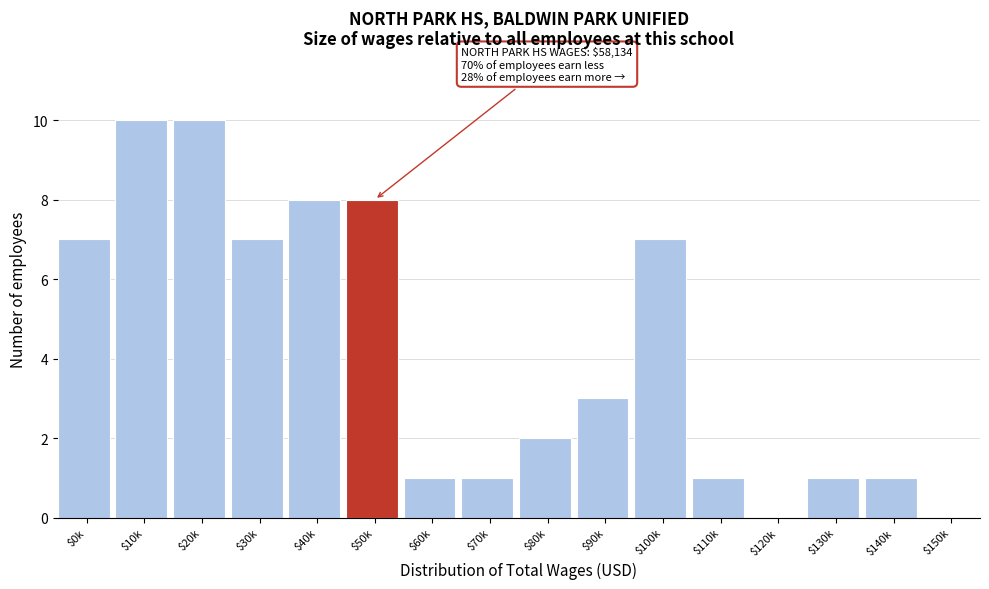

What is the sum of all values?

67